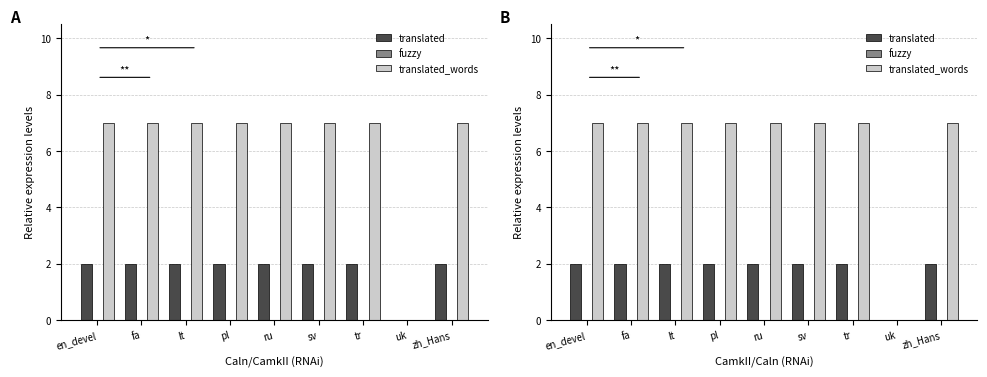

Which series changed the most between fa and uk?

translated_words